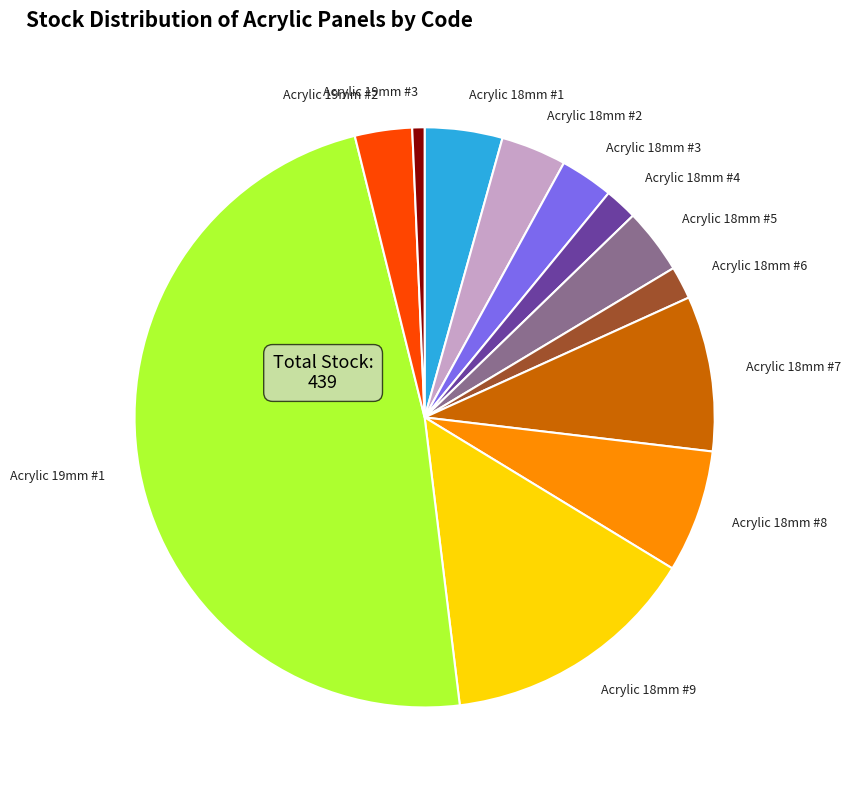

Which has a higher value, Acrylic 18mm #1 or Acrylic 18mm #6?

Acrylic 18mm #1